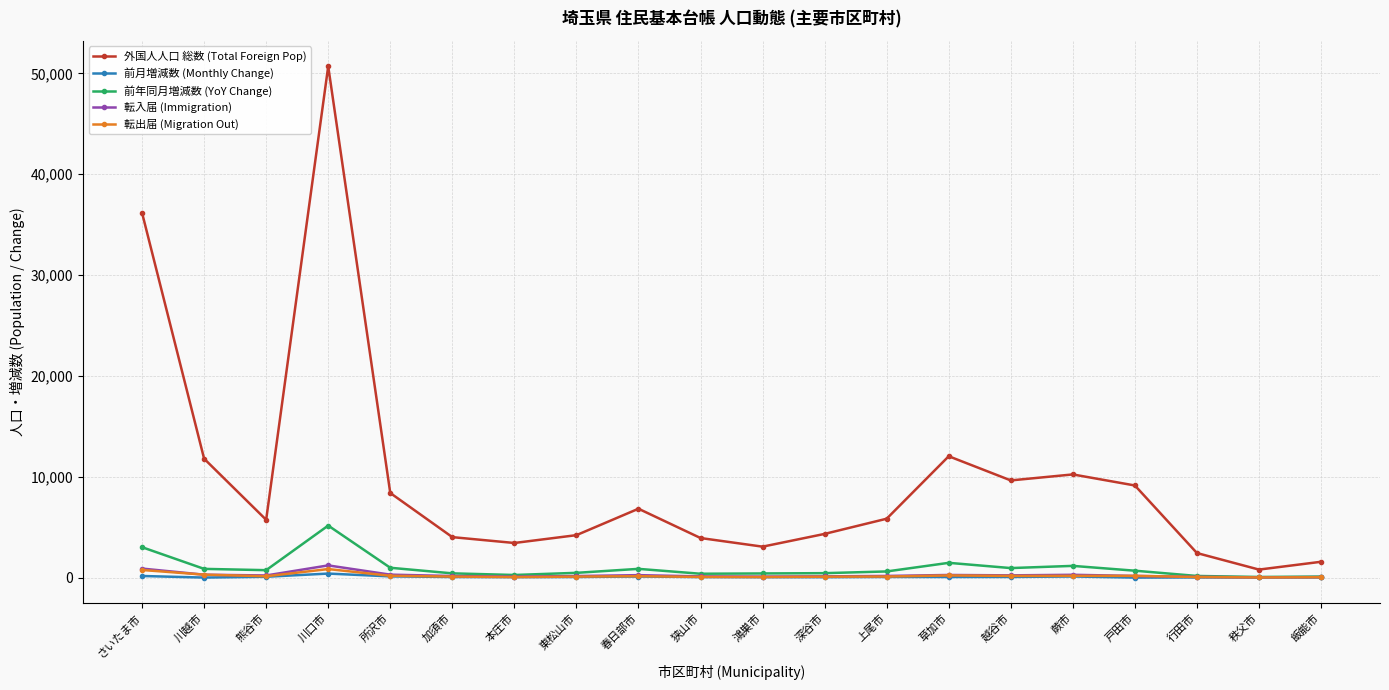

At which label does 転出届 (Migration Out) first exceed 130?

さいたま市